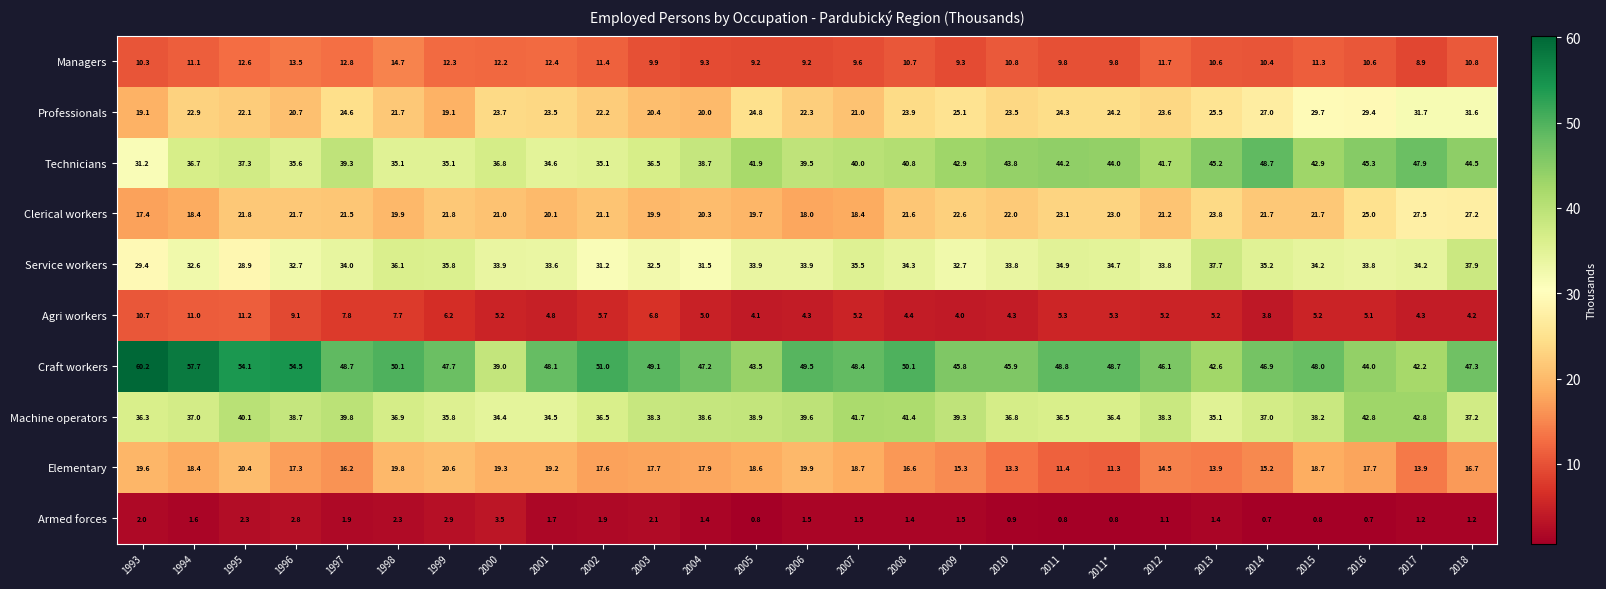

Is it true that Professionals equals 21.0 at 2007?

True